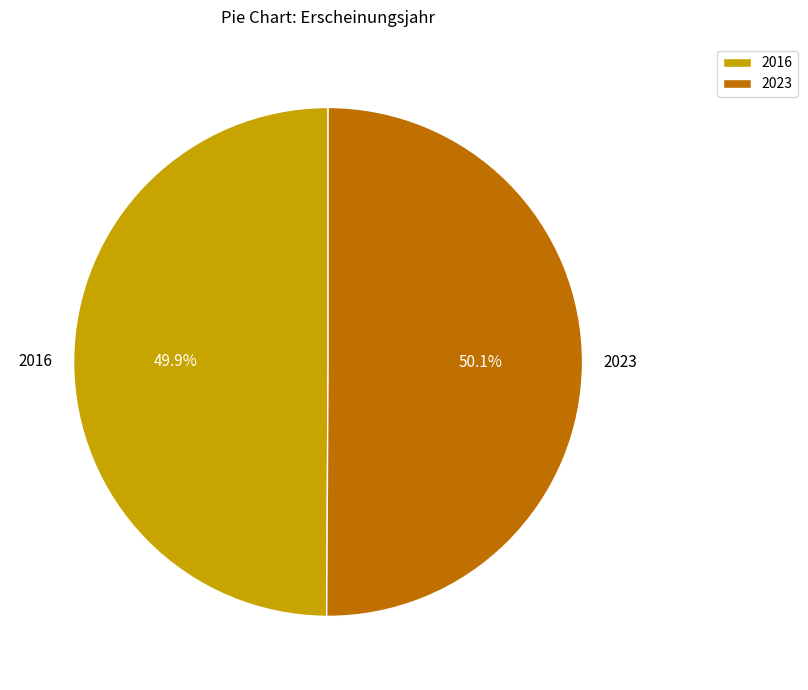

Approximately how many times larger is the value at 2023 compared to 2016?

1.0